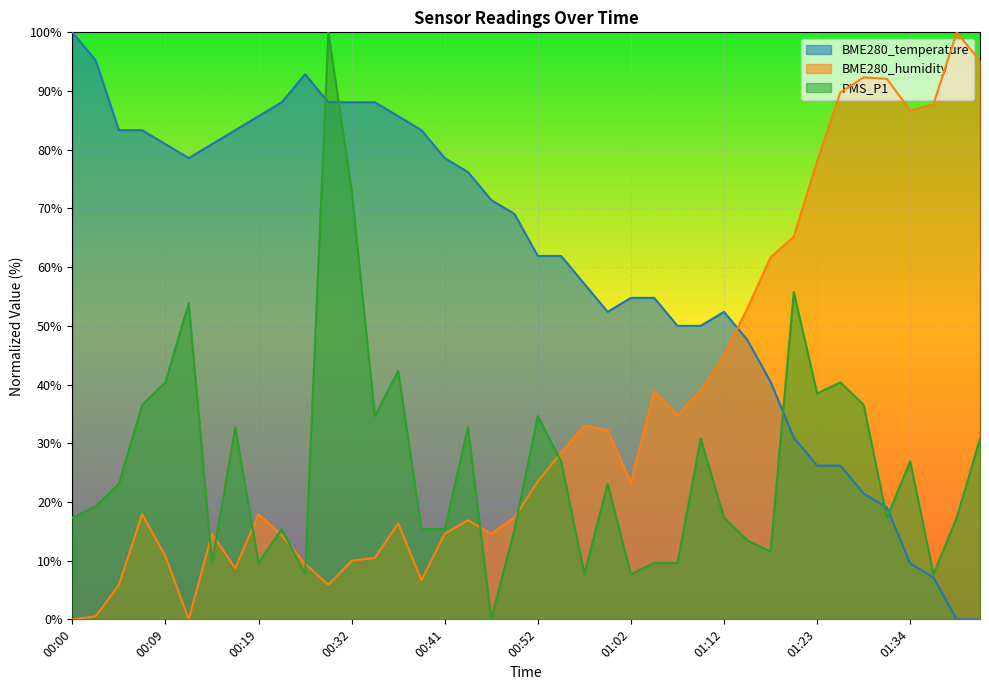

At which category does the chart reach its minimum across all series?

01:39